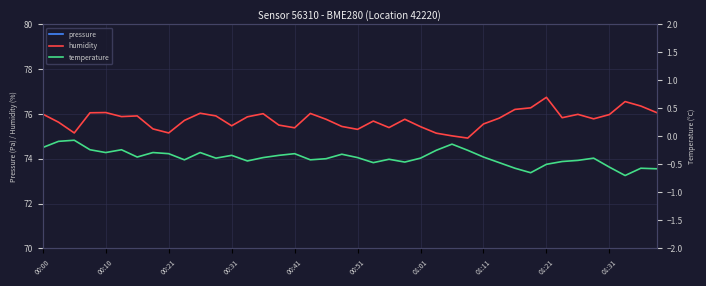

What is the minimum value for humidity?

74.9